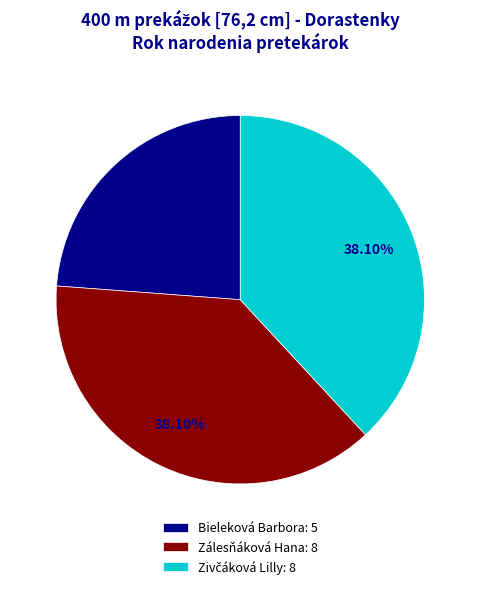

Does any single category account for the majority?

No